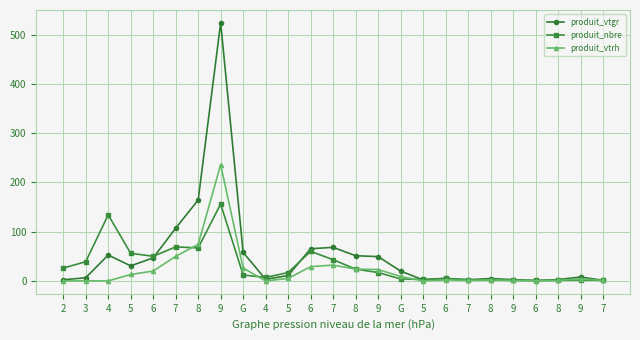

How many lines are shown in the chart?

3